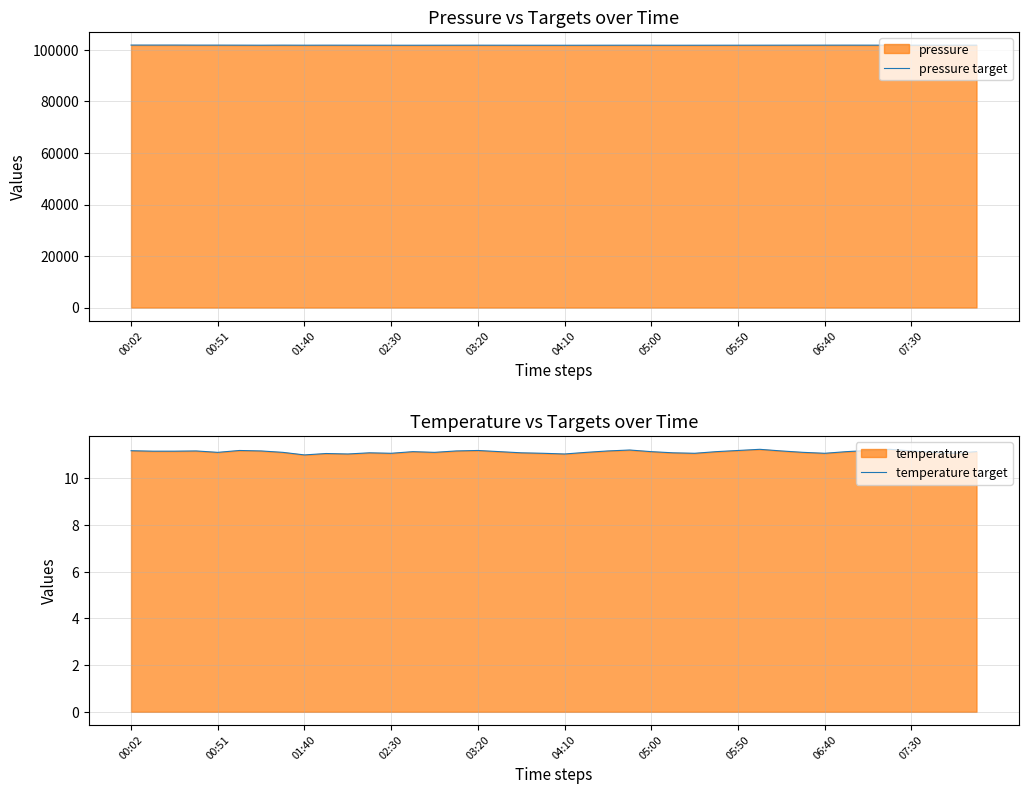

The value of pressure target at 06:40 is 101850.2. True or false?

True